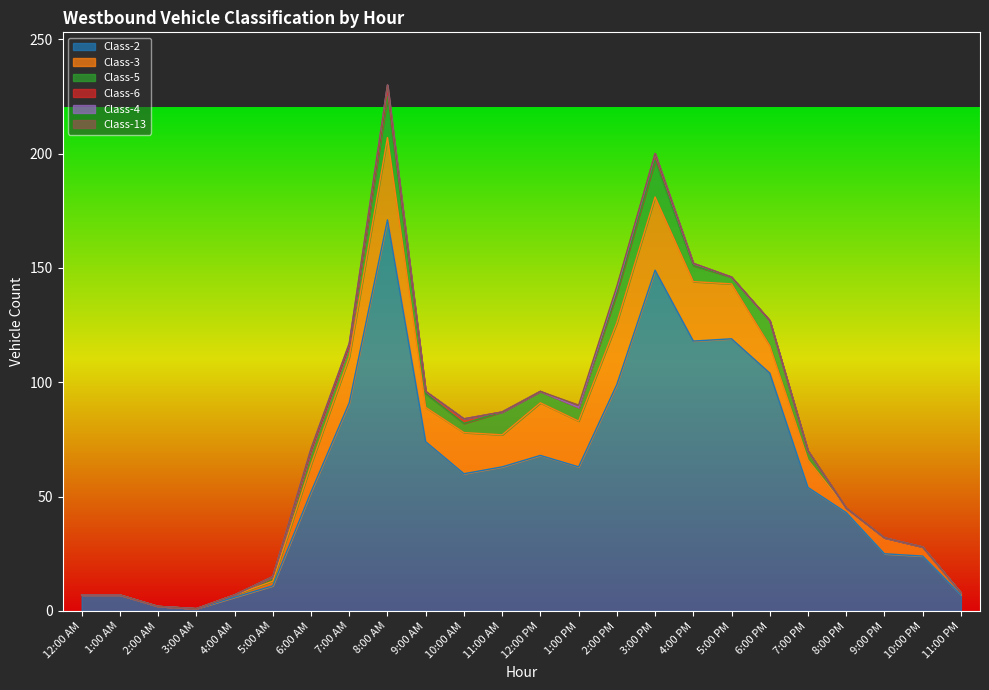

Which series has the largest total across all categories?

Class-2